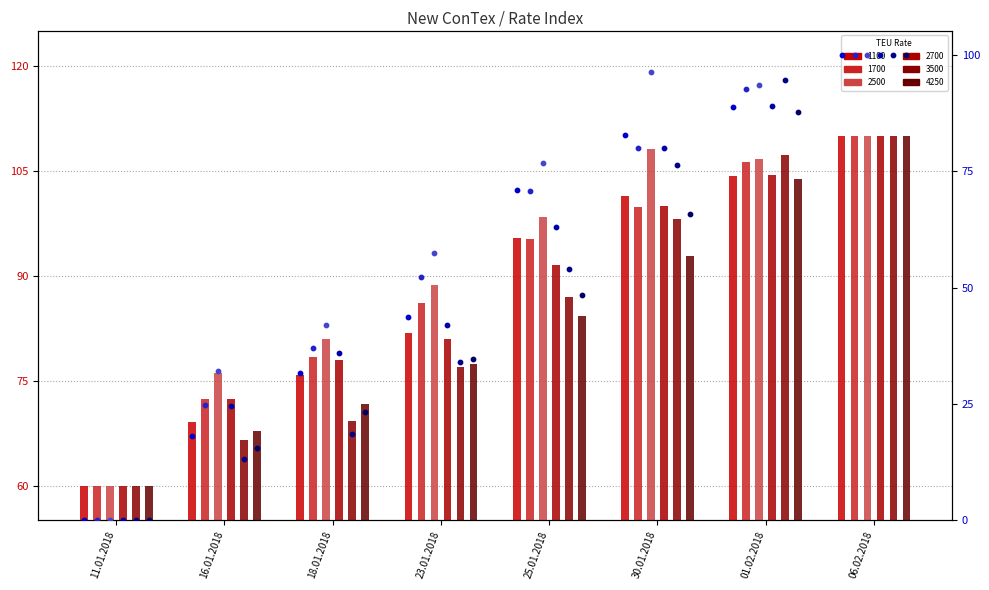

Which series contains the highest Y value?

4250 pct